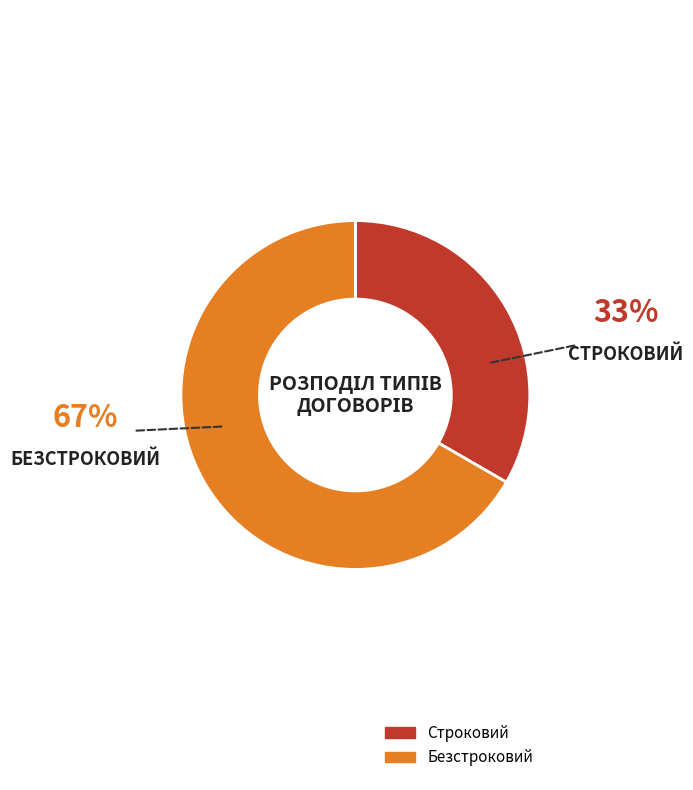

What is the majority slice?

Безстроковий